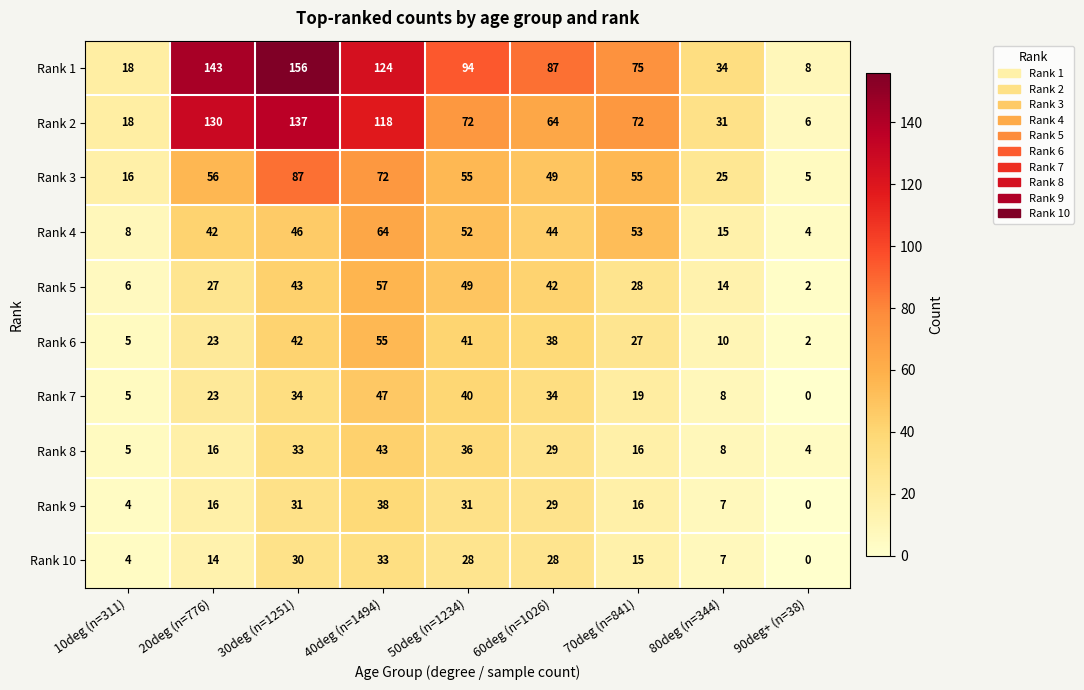

At which label does Rank 4 first exceed 44?

30deg (n=1251)